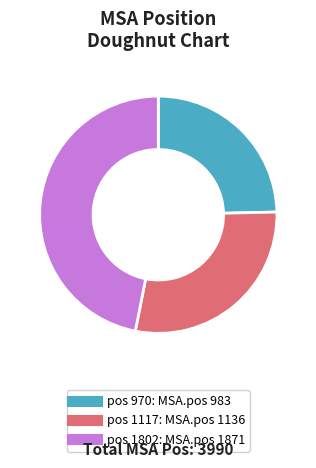

Is there any slice that represents more than half of the pie?

No